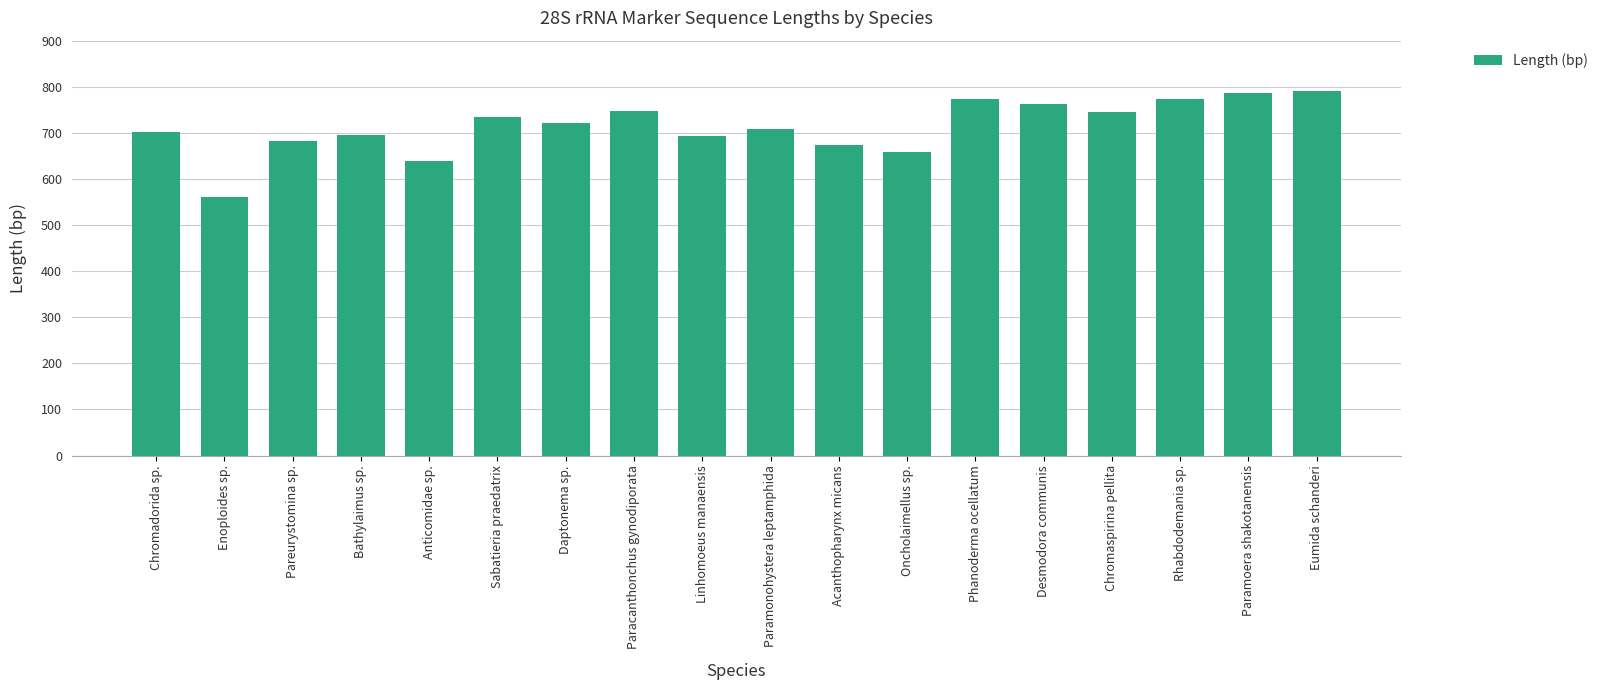

What is the sum of all values?

12846